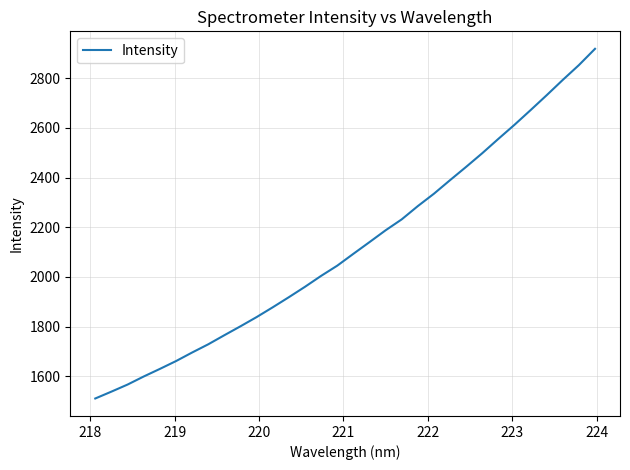

What is the minimum value shown in the chart?

1510.3